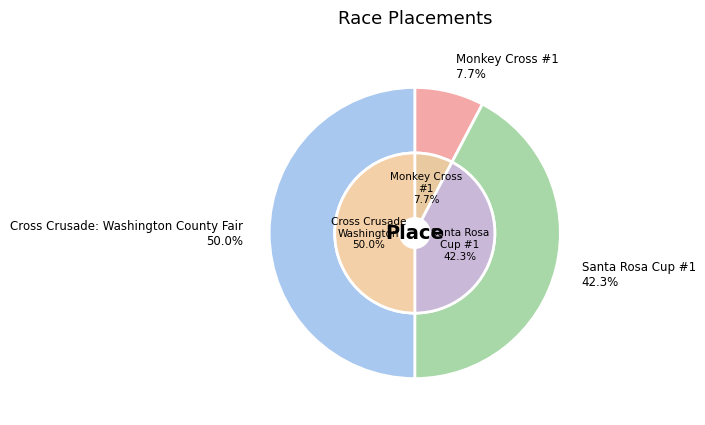

Count the number of slices in the pie.

3